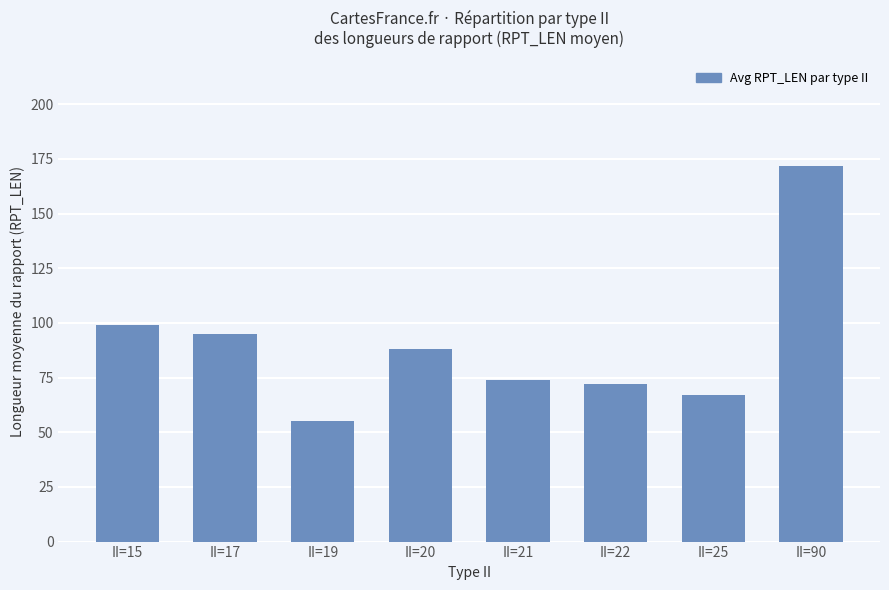

True or false: the data shows 99 at II=15.

True